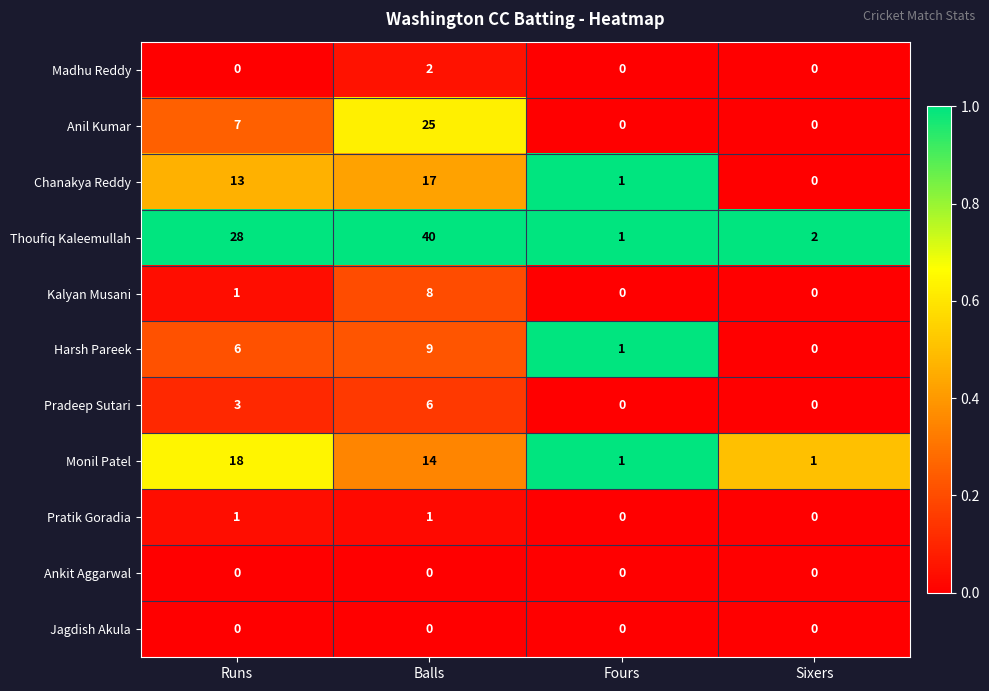

At which category is the sum across all series the highest?

Balls